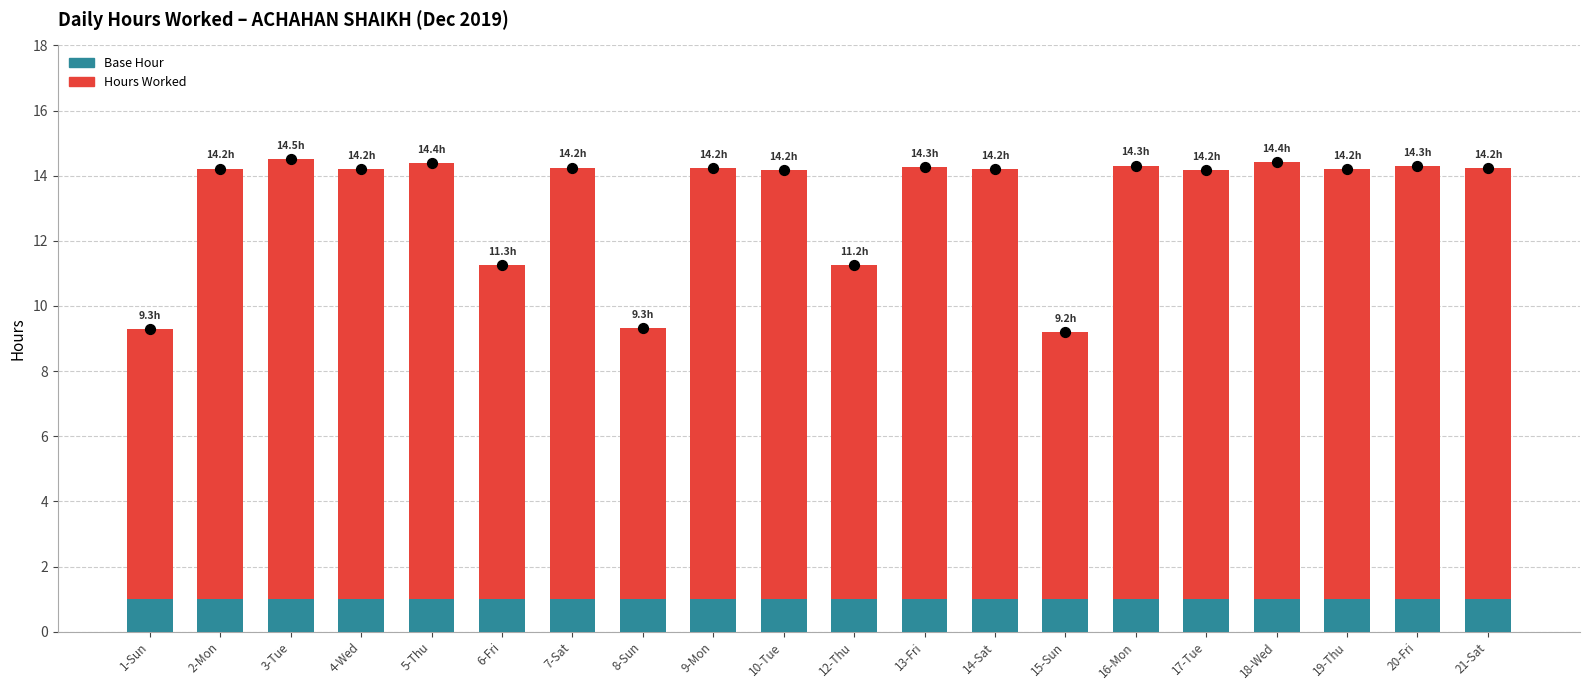

Which series contains the lowest Y value?

Base Hours